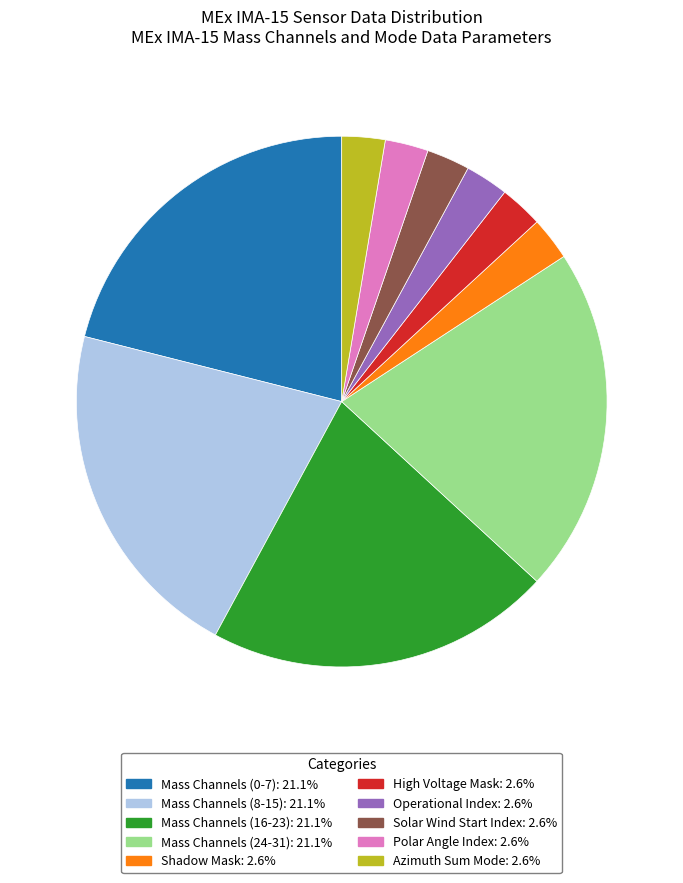

Is there a majority slice in this chart?

No